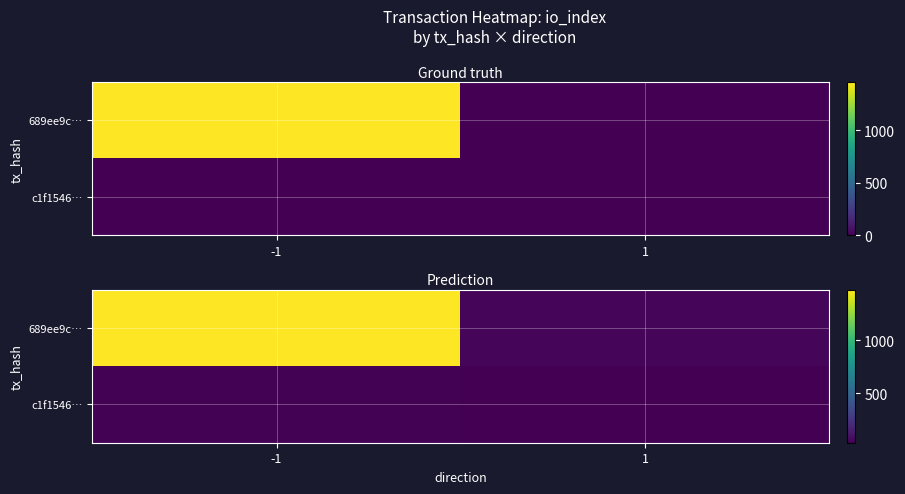

What value does the c1f1546… series have at 1?

29.9